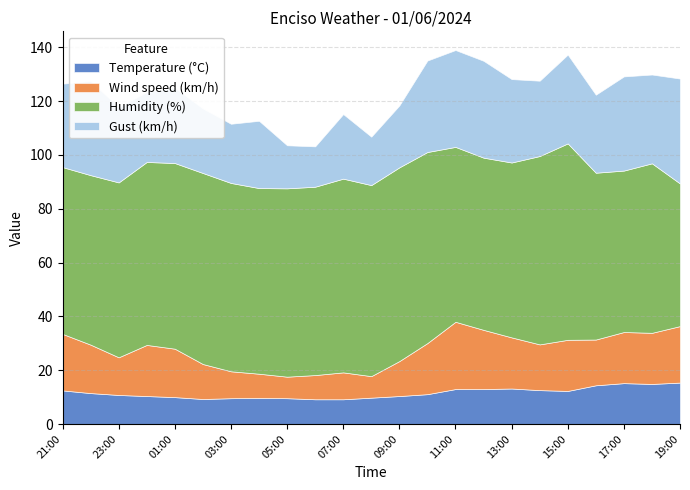

Which series has the widest spread of values?

Gust (km/h)